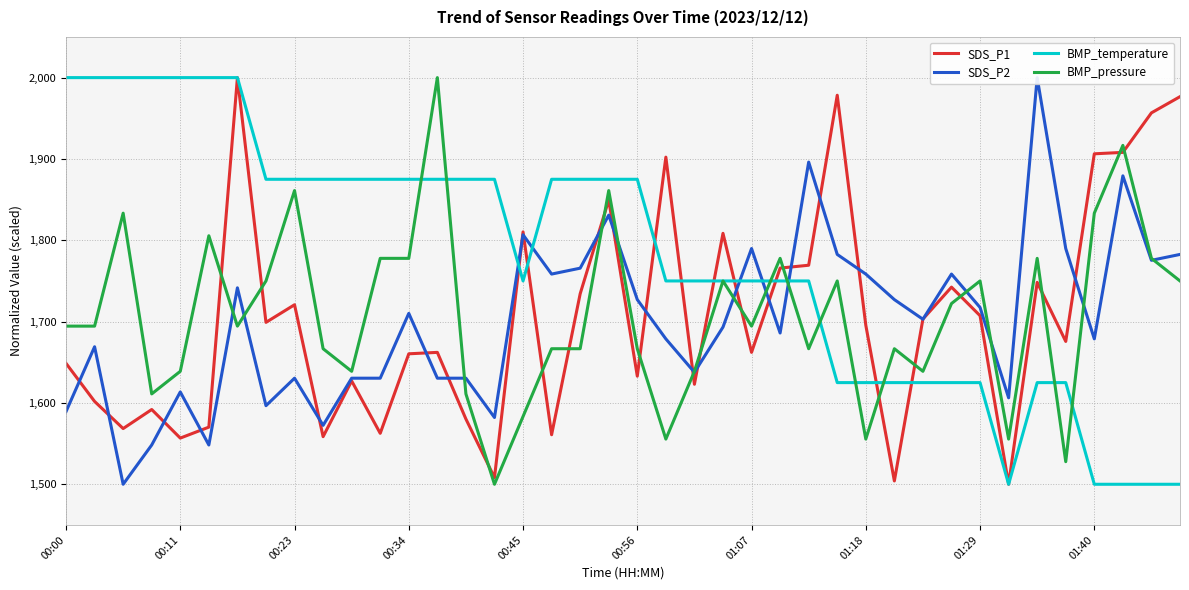

Is this an area chart (filled region under the line)?

No